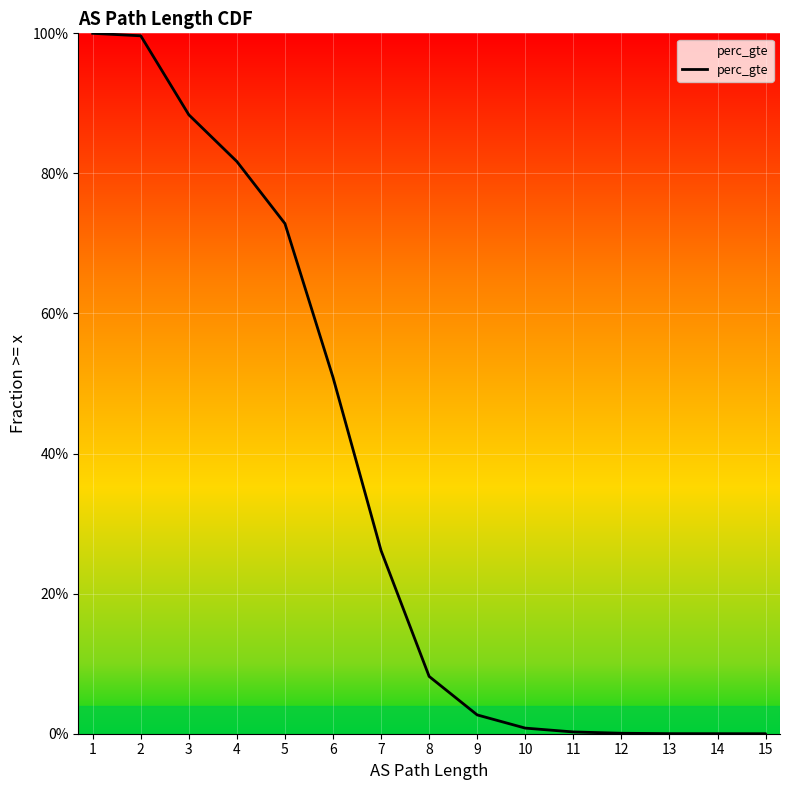

What is the greatest value displayed?

1.0